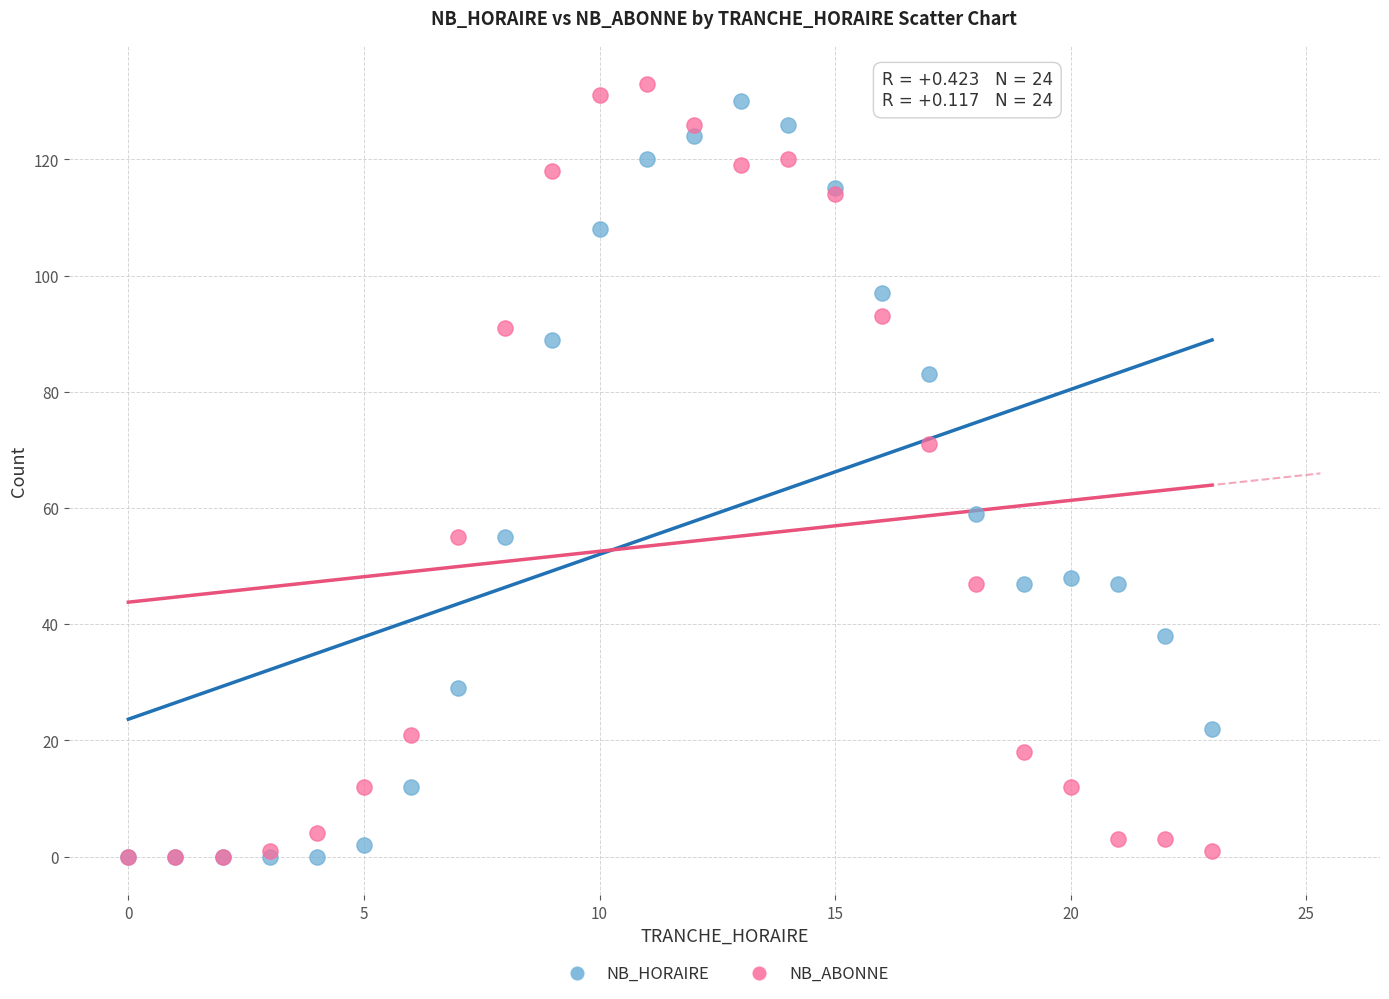

Across all series, what Y value is closest to 66?

71